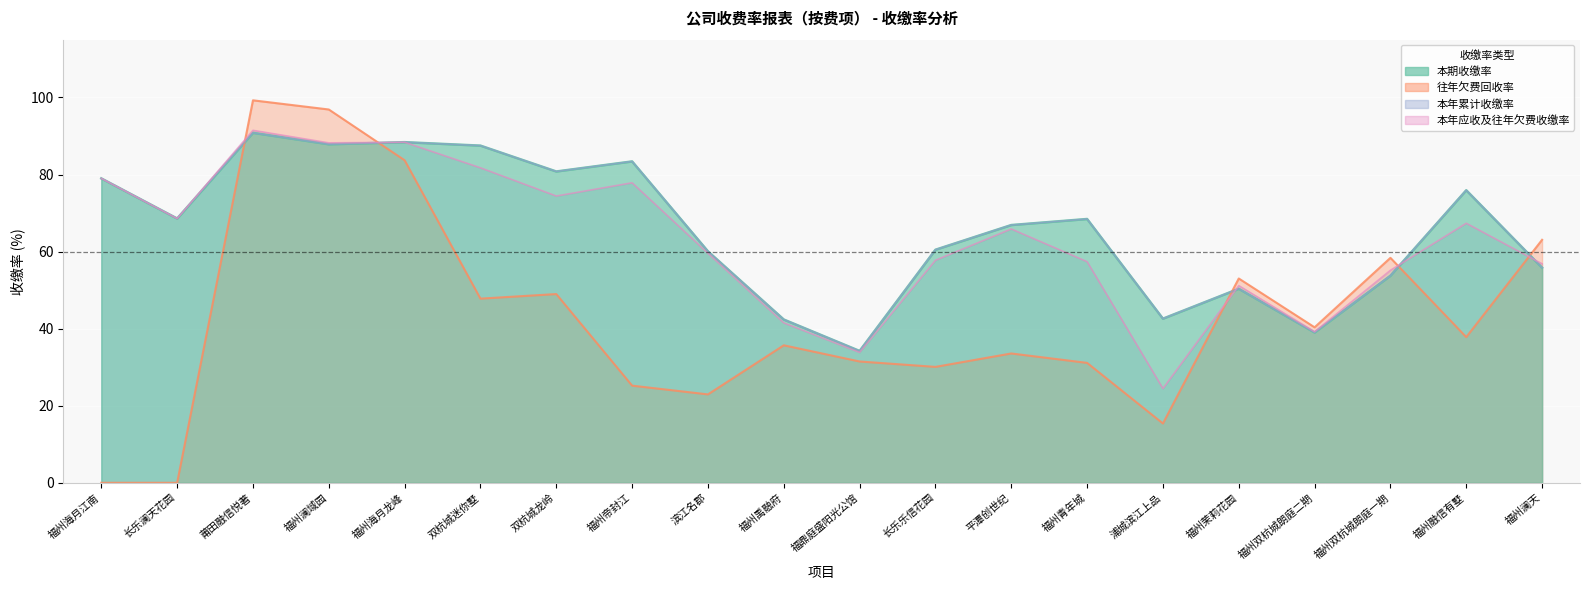

What is the spread (max minus min) of values at 福州青年城?

37.3